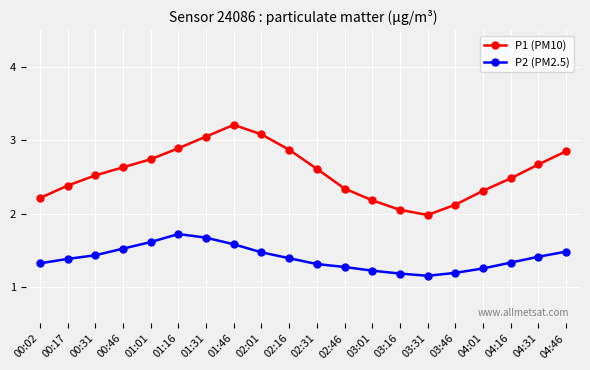

What is the difference between the highest and lowest values at 03:31?

0.8